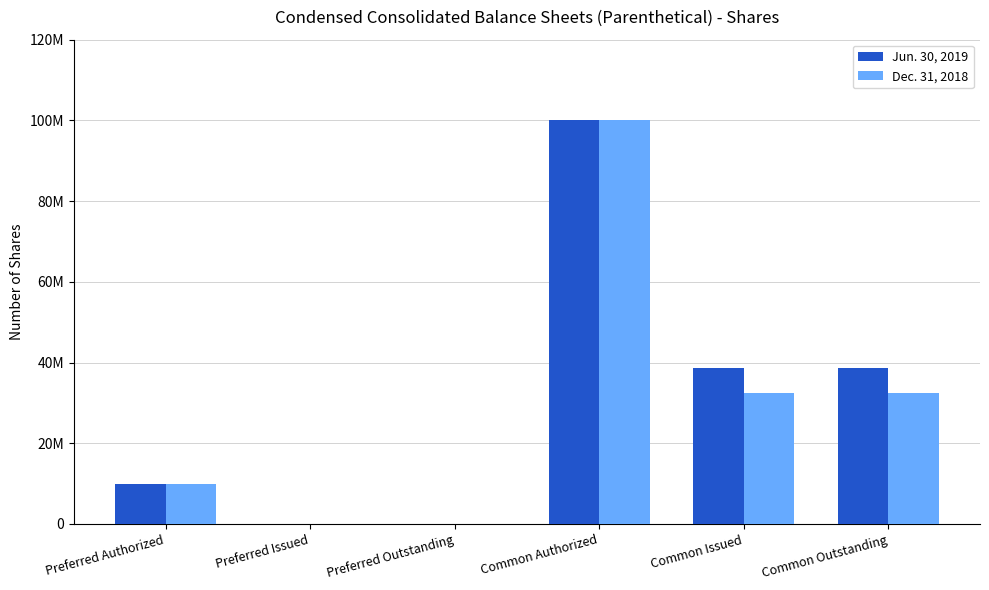

At how many categories does at least one series exceed 90856712?

1